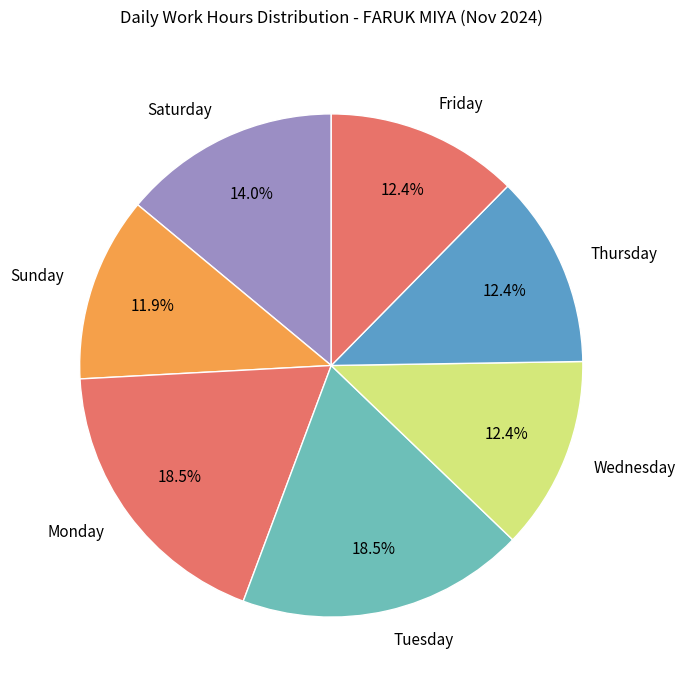

Between Saturday and Friday, which is larger?

Saturday